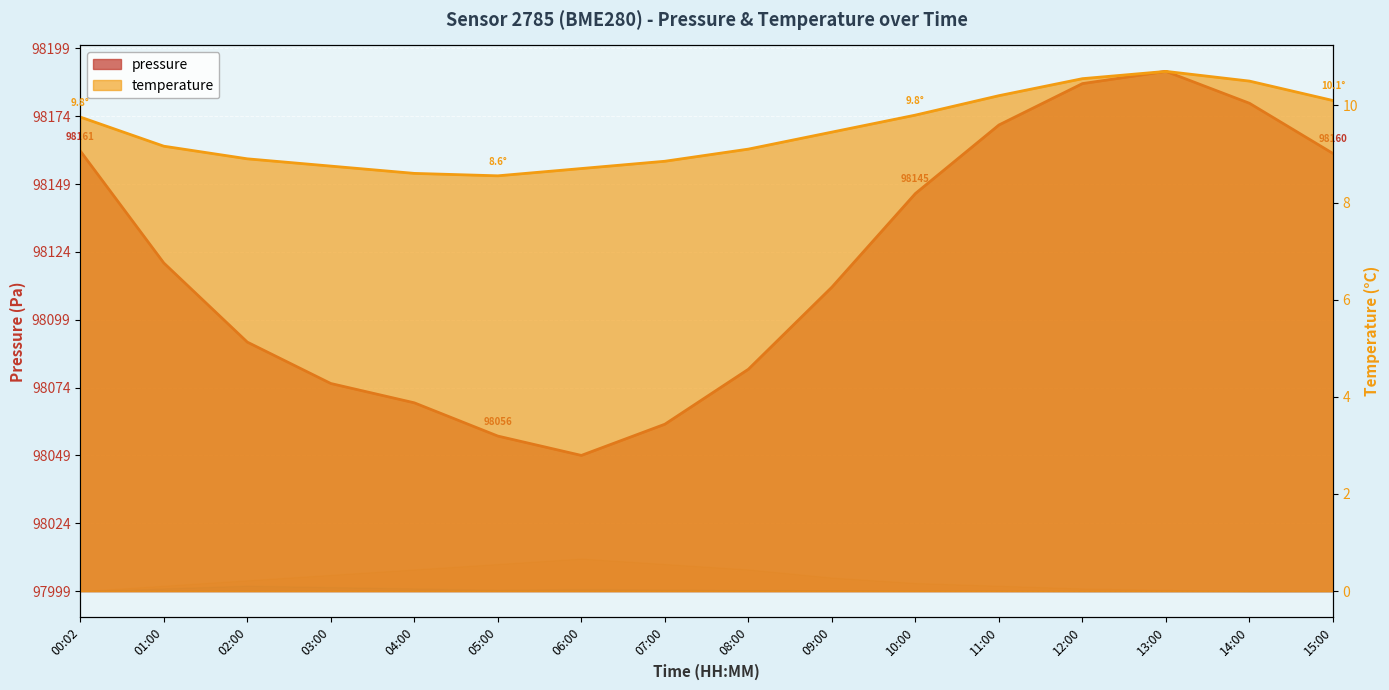

True or false: temperature has a value of 9.8 at 00:02.

True